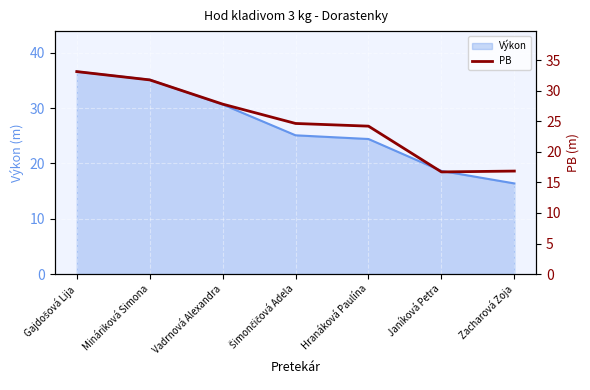

Which category has the lowest value in the Výkon series?

Zacharová Zoja